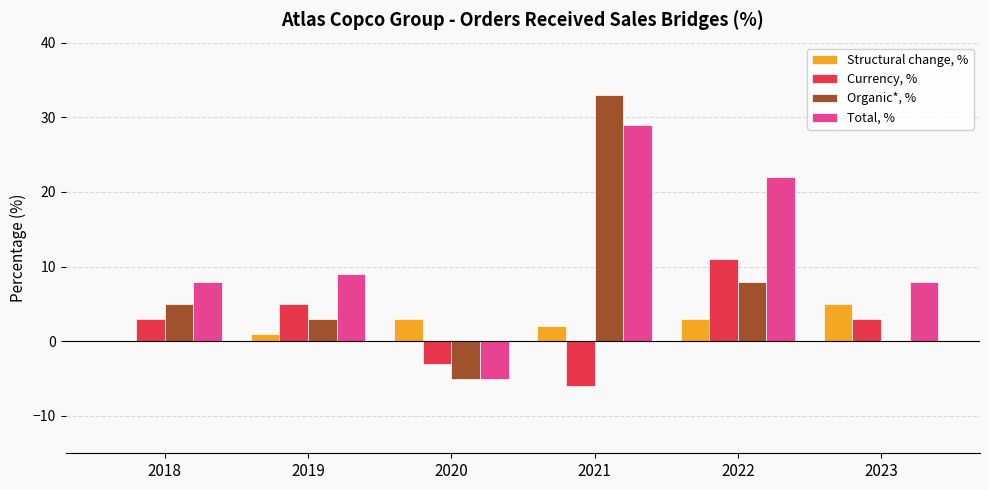

What is the sum of all Organic*, % values?

44